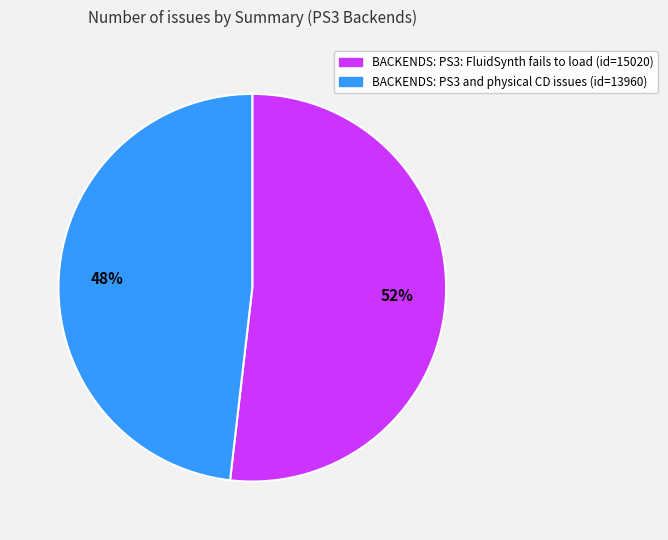

Count the number of slices in the pie.

2